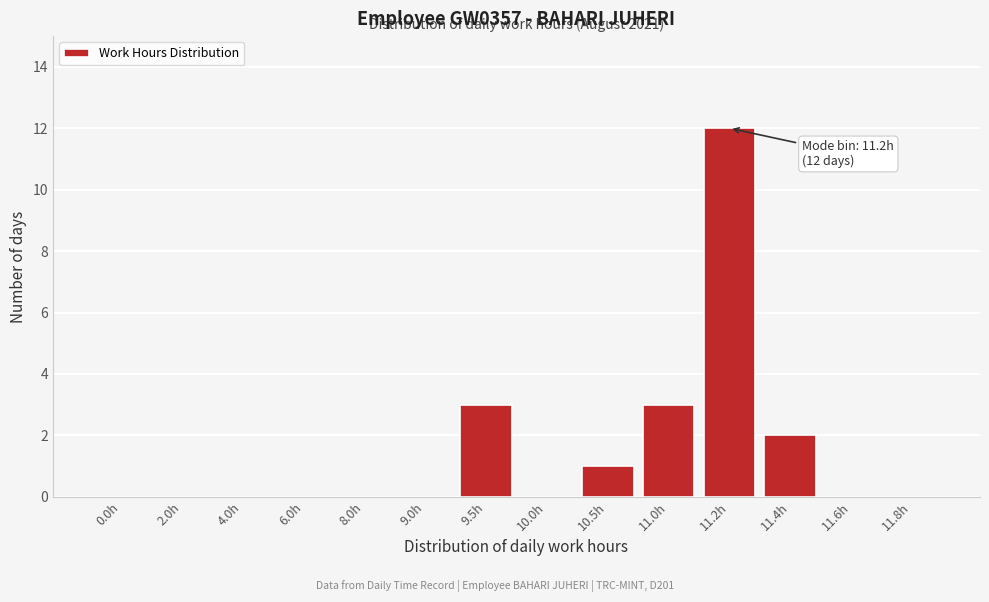

Reading left to right, transcribe all the data shown in this chart.

0.0h=0	2.0h=0	4.0h=0	6.0h=0	8.0h=0	9.0h=0	9.5h=3	10.0h=0	10.5h=1	11.0h=3	11.2h=12	11.4h=2	11.6h=0	11.8h=0